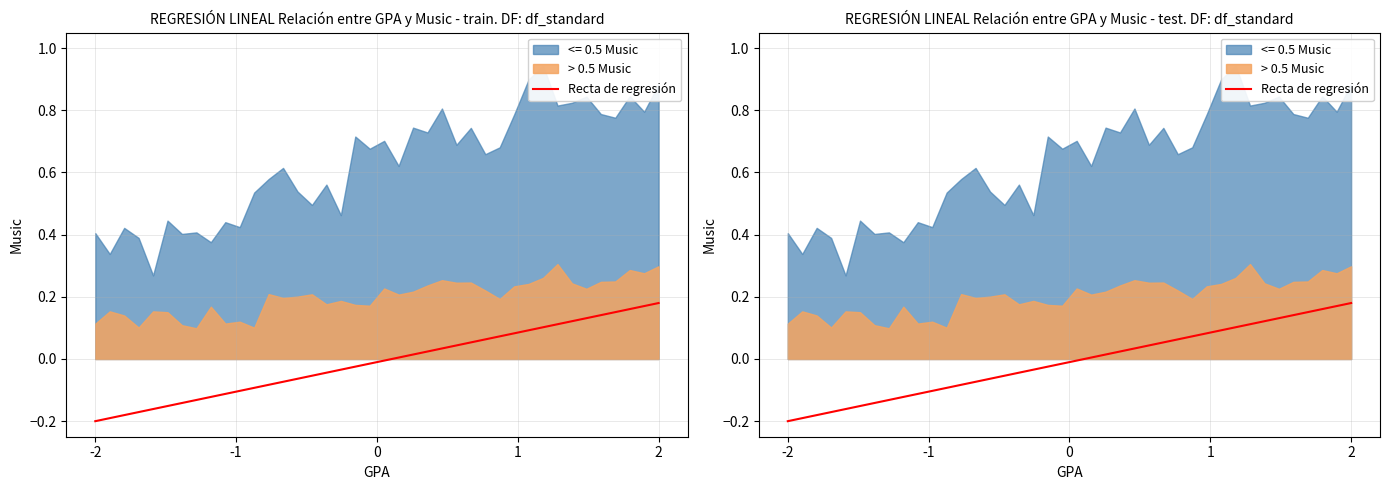

Reading left to right, extract all data points from this chart.

-0.2	-0.2	-0.2	-0.2	-0.2	-0.2	-0.1	-0.1	-0.1	-0.1	-0.1	-0.1	-0.1	-0.1	-0.1	-0.1	-0.0	-0.0	-0.0	-0.0	-0.0	0.0	0.0	0.0	0.0	0.0	0.1	0.1	0.1	0.1	0.1	0.1	0.1	0.1	0.1	0.1	0.2	0.2	0.2	0.2